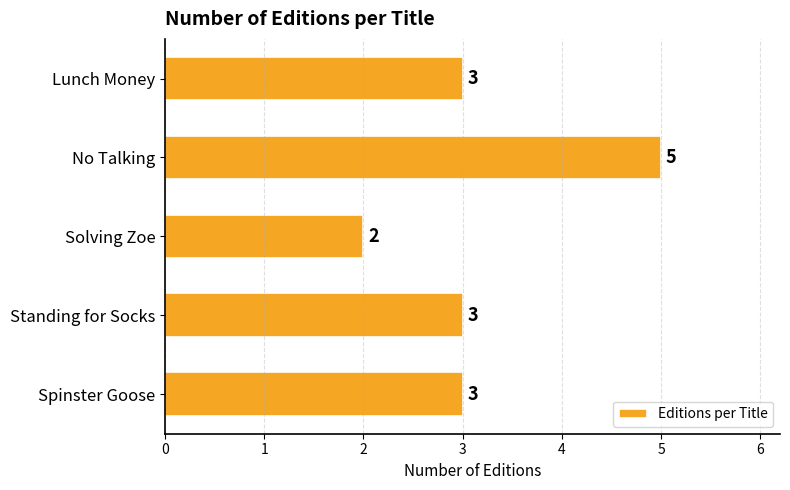

What is the approximate value at Spinster Goose?

3